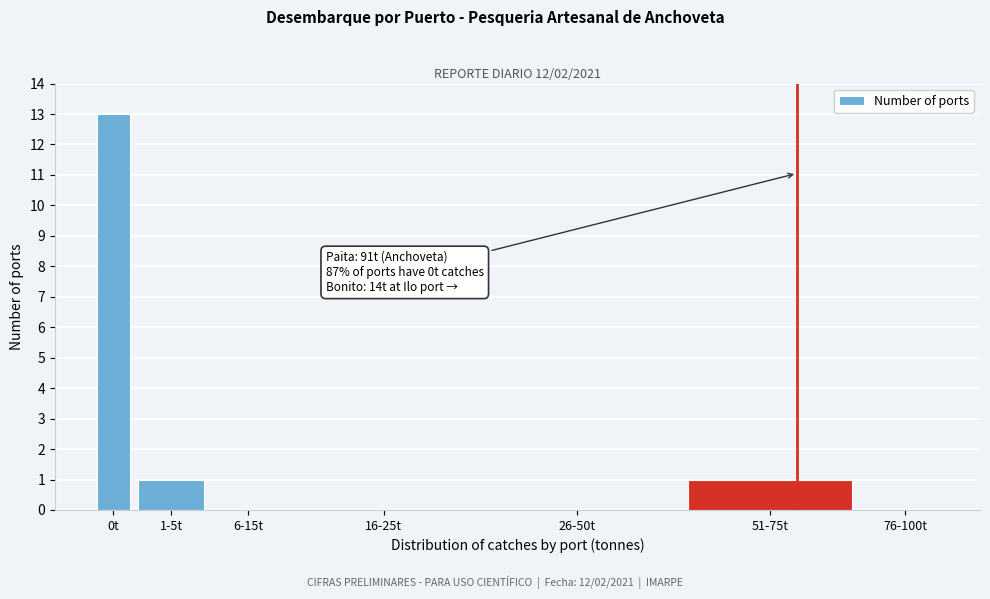

Reading left to right, list all the values displayed in this chart.

0t=13	1-5t=1	6-15t=0	16-25t=0	26-50t=0	51-75t=1	76-100t=0